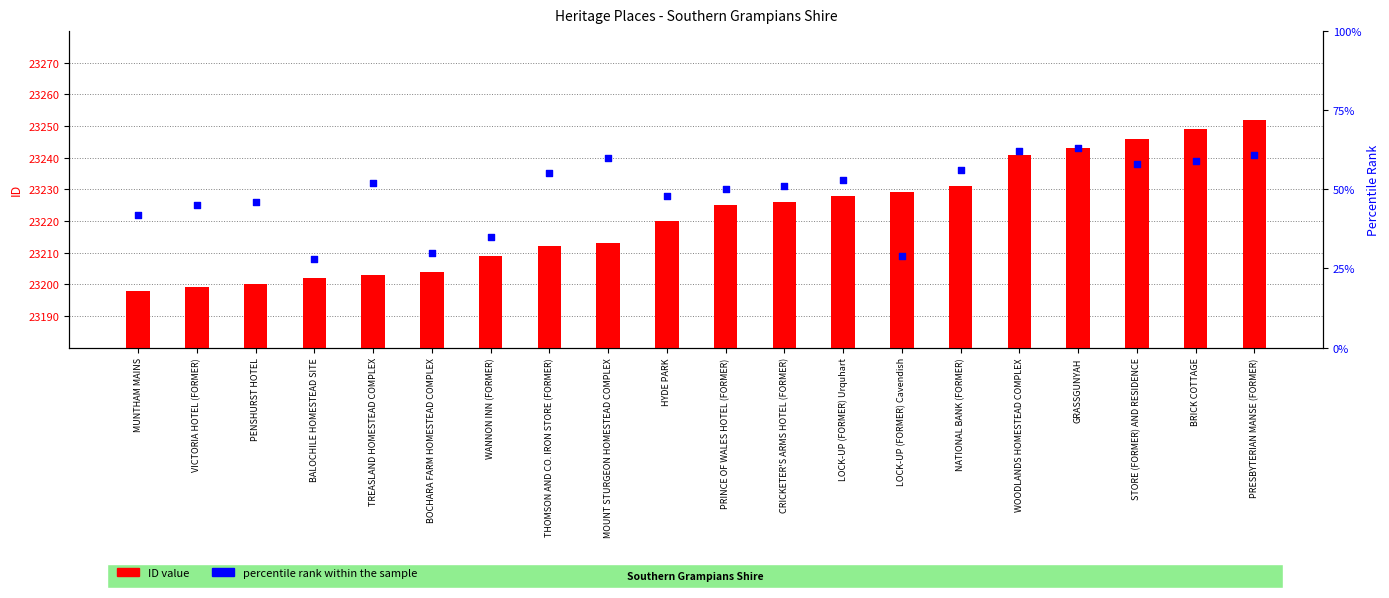

Which series reaches the minimum Y coordinate?

percentile rank within the sample